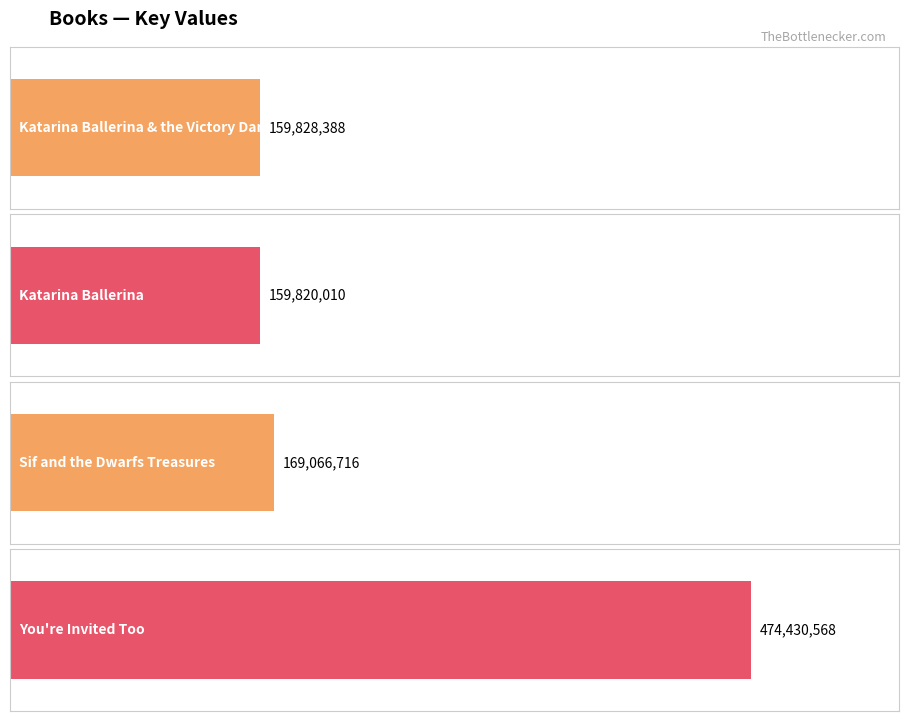

What position from the right is Katarina Ballerina?

3